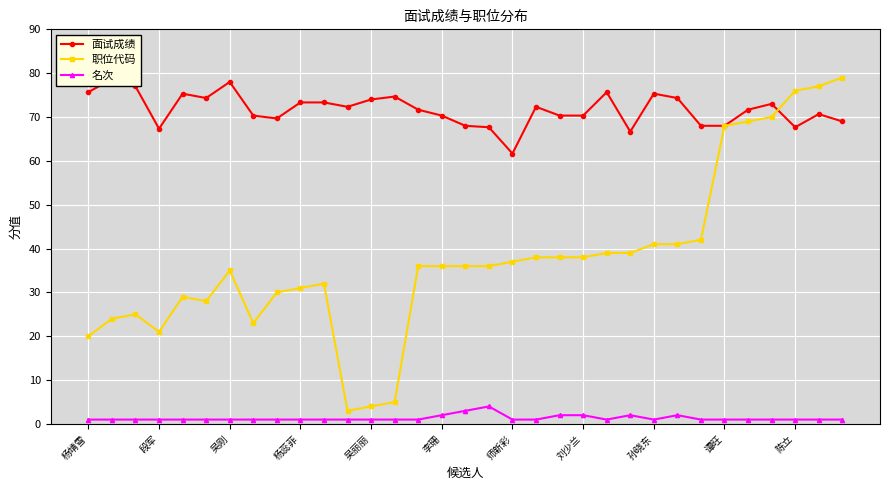

How many data points in 职位代码 are above 36?

15